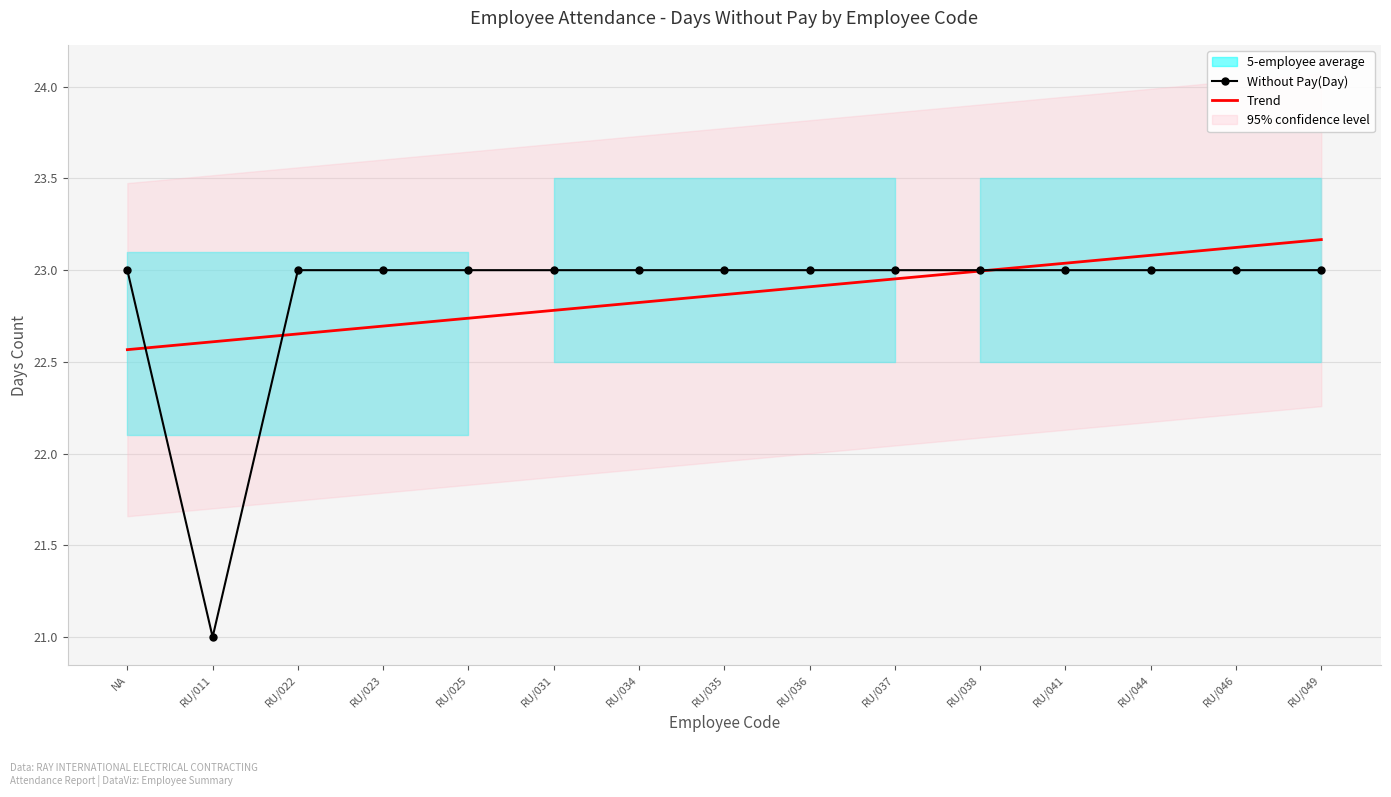

What is the lowest value of the Trend series?

22.6